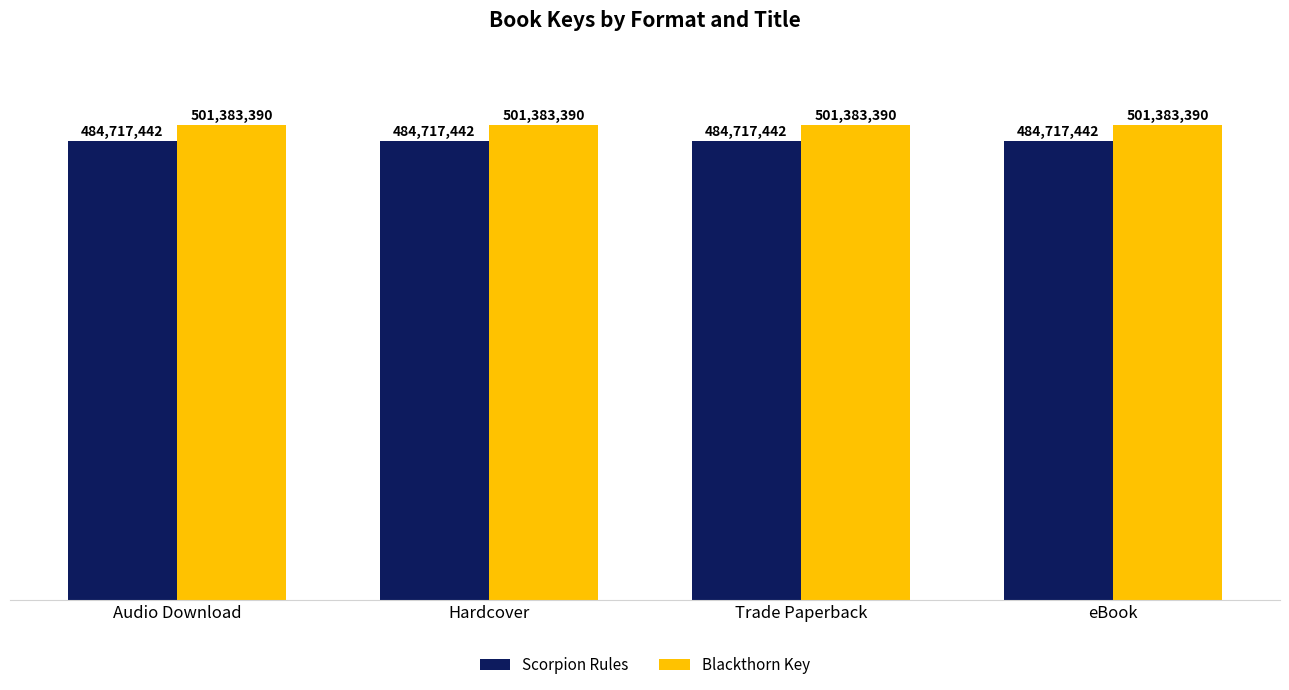

Reading left to right, what are all the values shown in this chart?

Scorpion Rules: Audio Download=484717442	Hardcover=484717442	Trade Paperback=484717442	eBook=484717442
Blackthorn Key: Audio Download=501383390	Hardcover=501383390	Trade Paperback=501383390	eBook=501383390